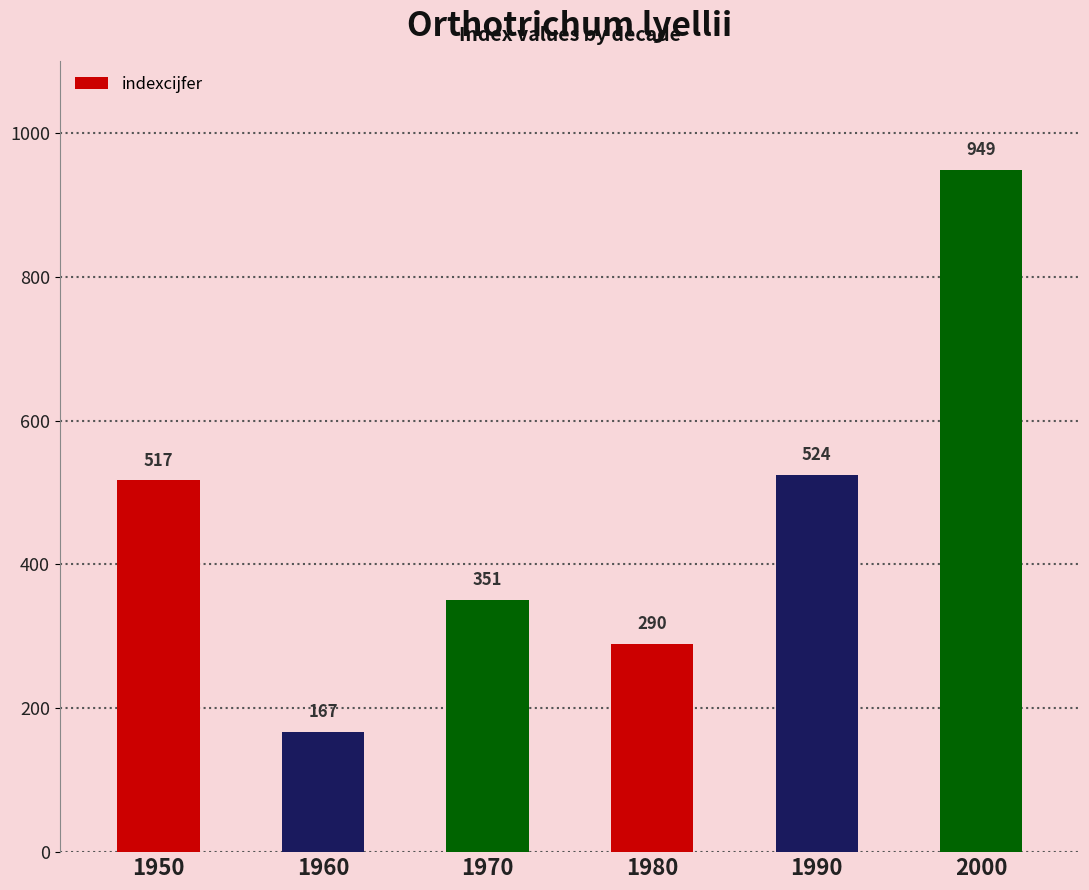

Does the chart contain stacked bars?

No